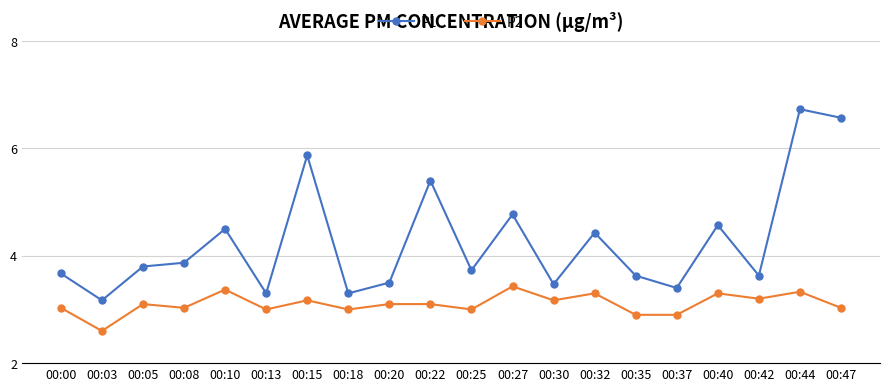

What is the approximate value of P1 at 00:25?

3.7